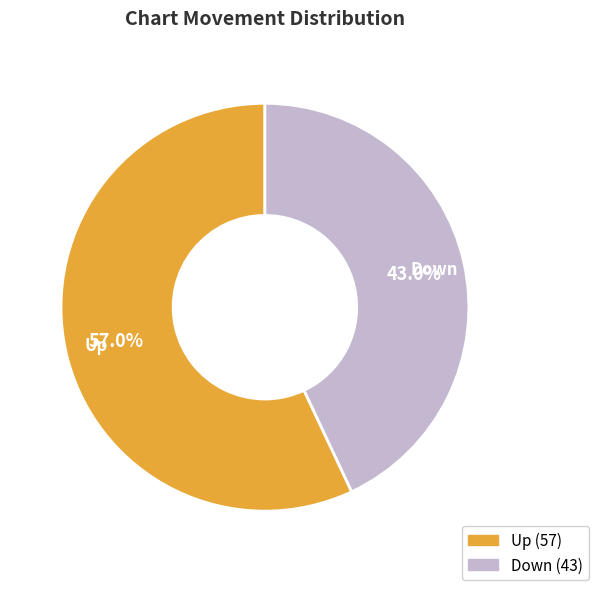

What is the smallest slice in the pie chart?

Down